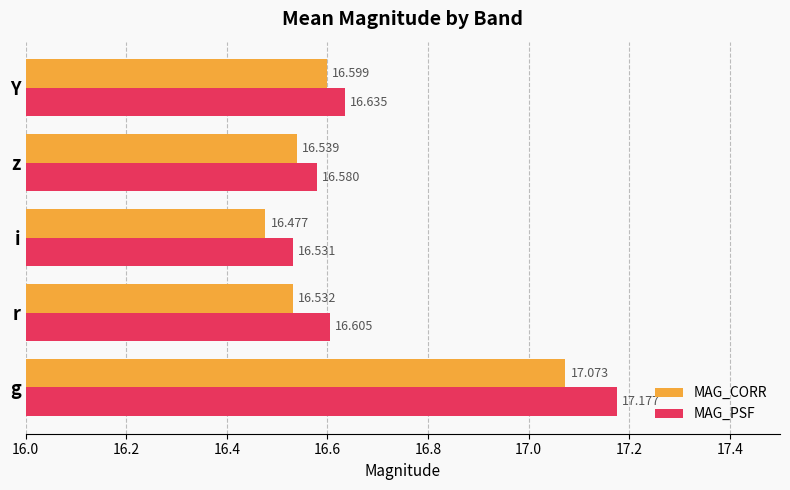

List the series in order of their peak value, highest first.

MAG_PSF, MAG_CORR